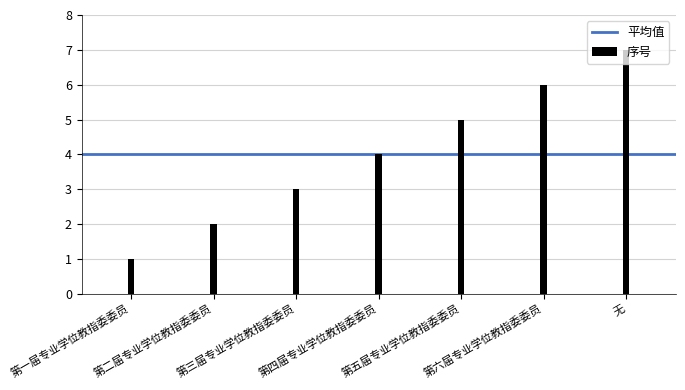

What is the sum of the values at 第三届专业学位教指委委员 and 第六届专业学位教指委委员?

9